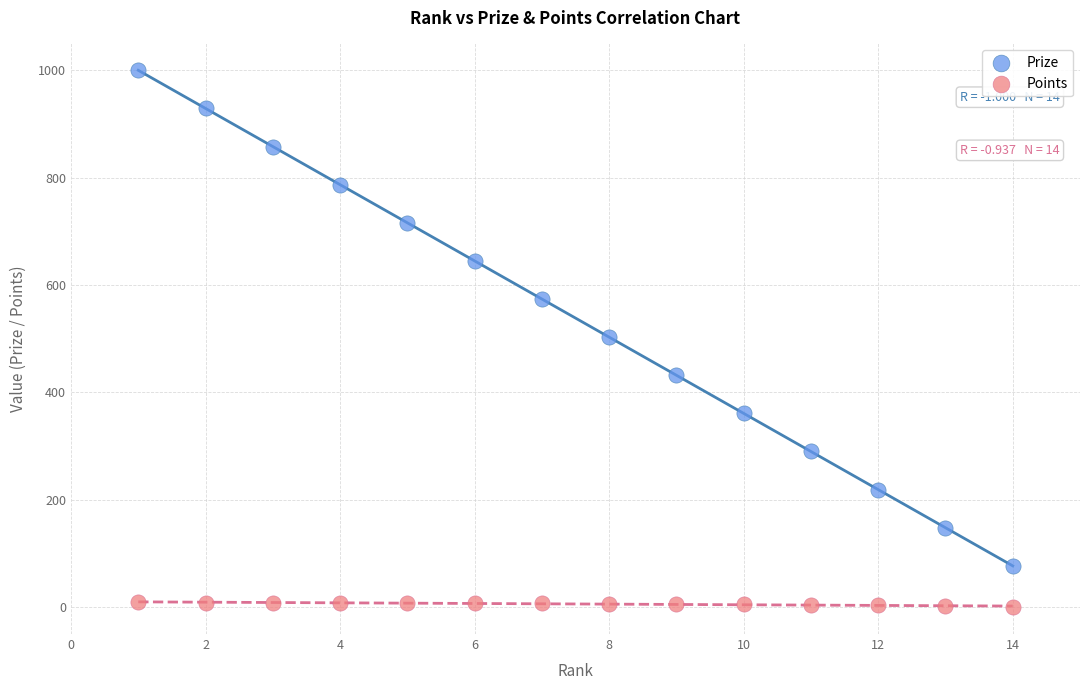

Which series contains the lowest Y value?

Points